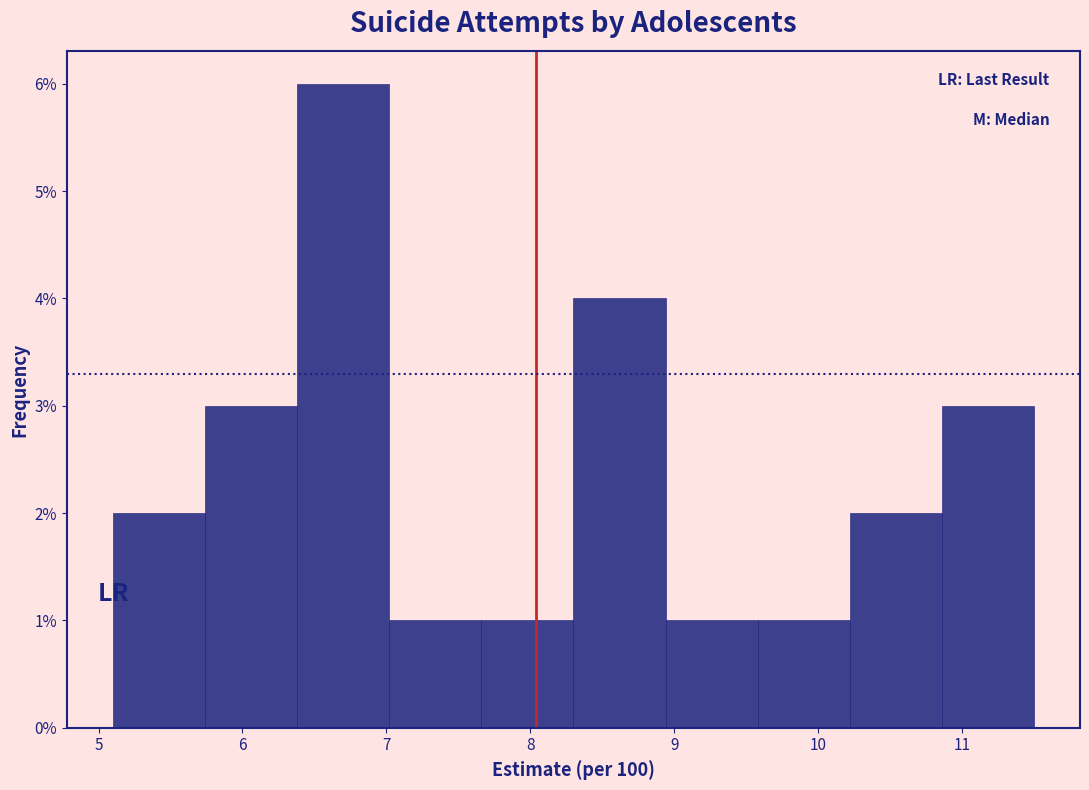

Reading left to right, transcribe this chart: for each bar, give the range it covers on the x-axis and its height. Neither the bar edges nor the heights are printed on the chart, so give them approximately, as read against the axes.

5.10 to 5.74: 2
5.74 to 6.38: 3
6.38 to 7.02: 6
7.02 to 7.66: 1
7.66 to 8.30: 1
8.30 to 8.94: 4
8.94 to 9.58: 1
9.58 to 10.22: 1
10.22 to 10.86: 2
10.86 to 11.50: 3